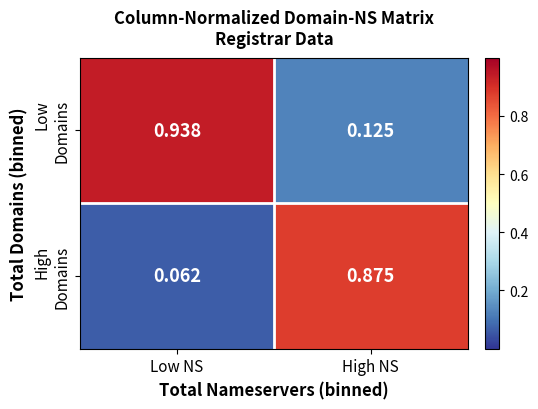

Which label corresponds to the smallest value in the chart?

Low NS